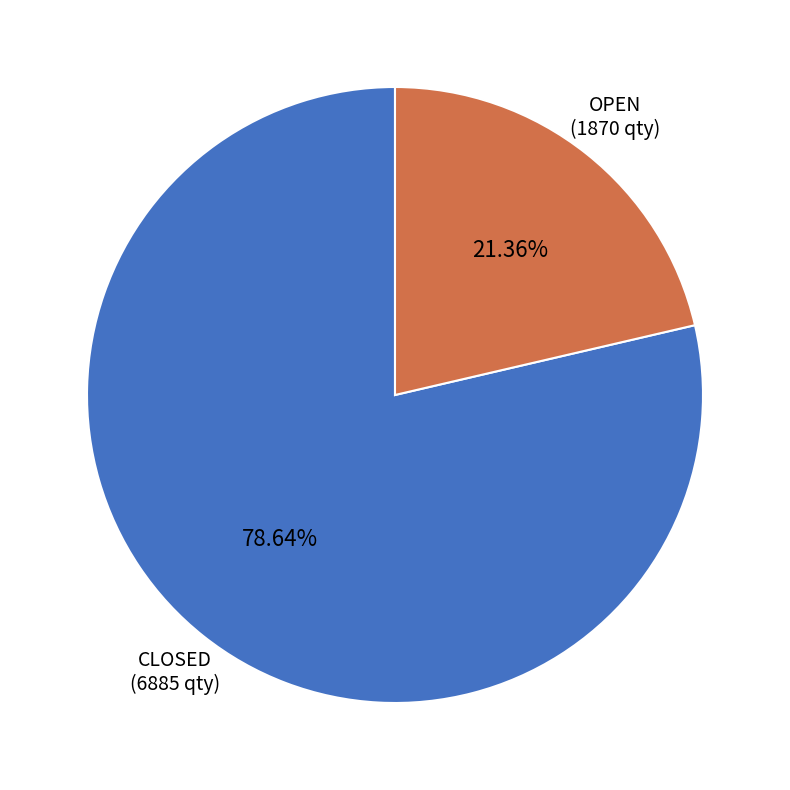

To the nearest percent, what is the average slice percentage?

50%